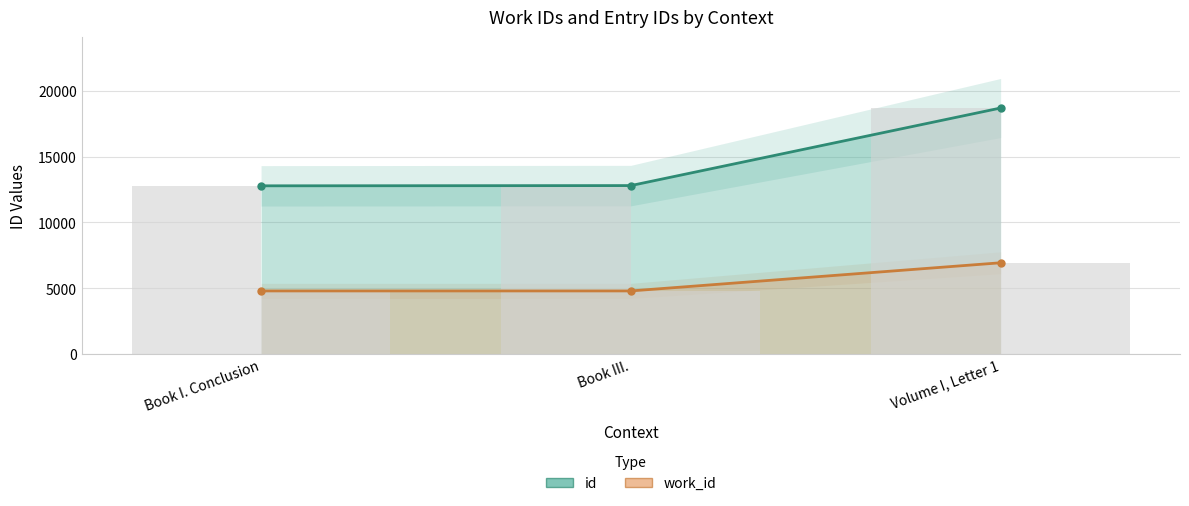

What is the sum of all id values?

44260